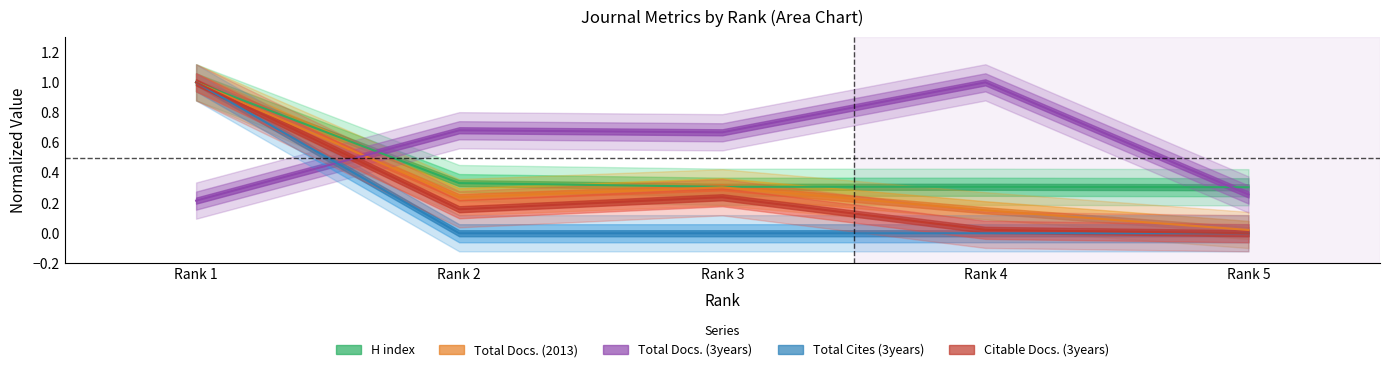

At which category does Total Docs. (3years) reach its first local valley?

Rank 3